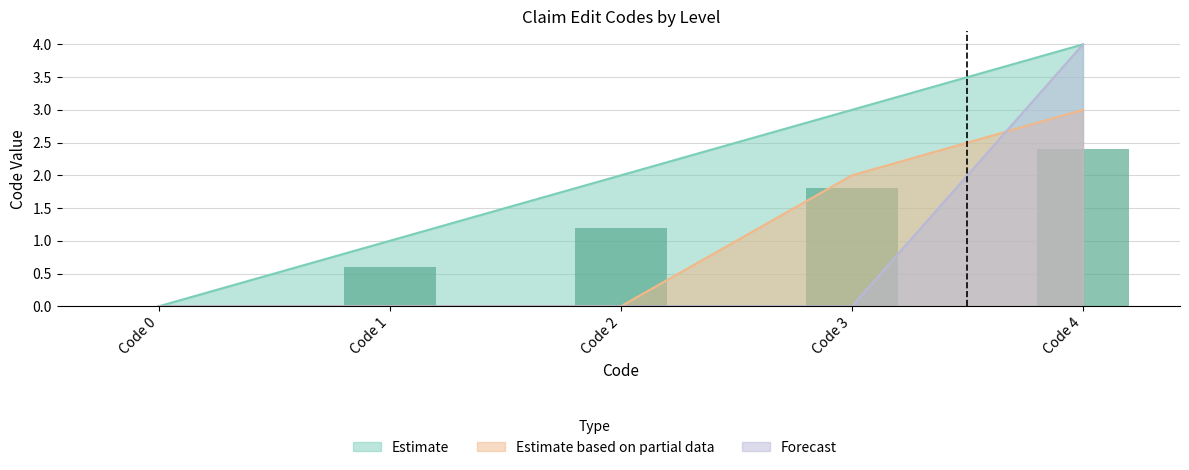

What is the maximum value for Estimate?

4